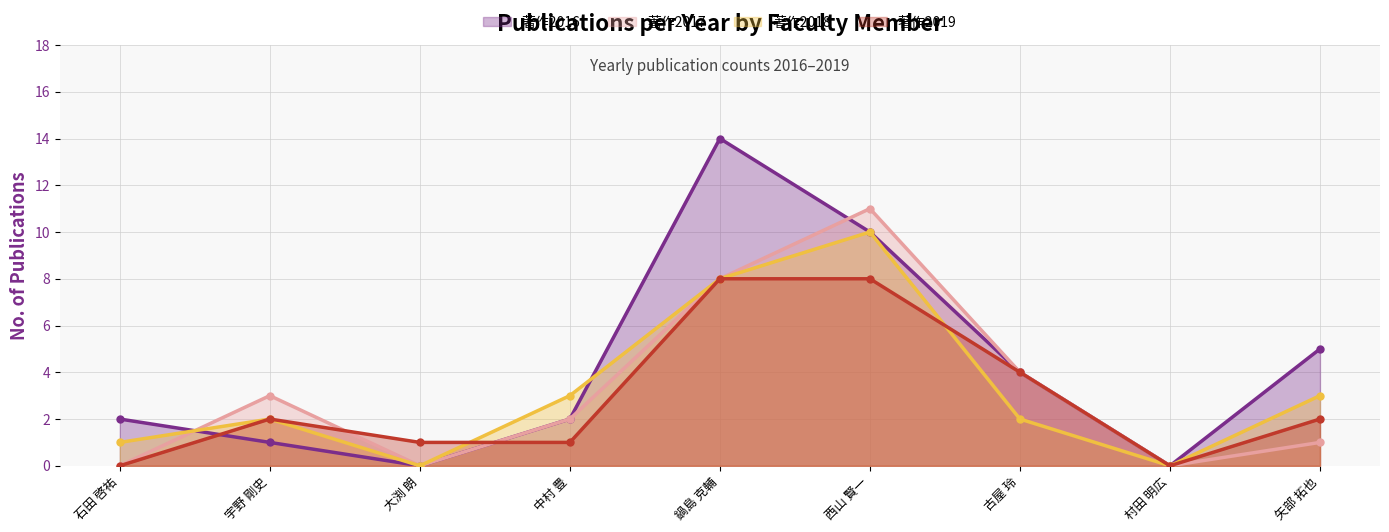

What is the greatest value displayed?

14